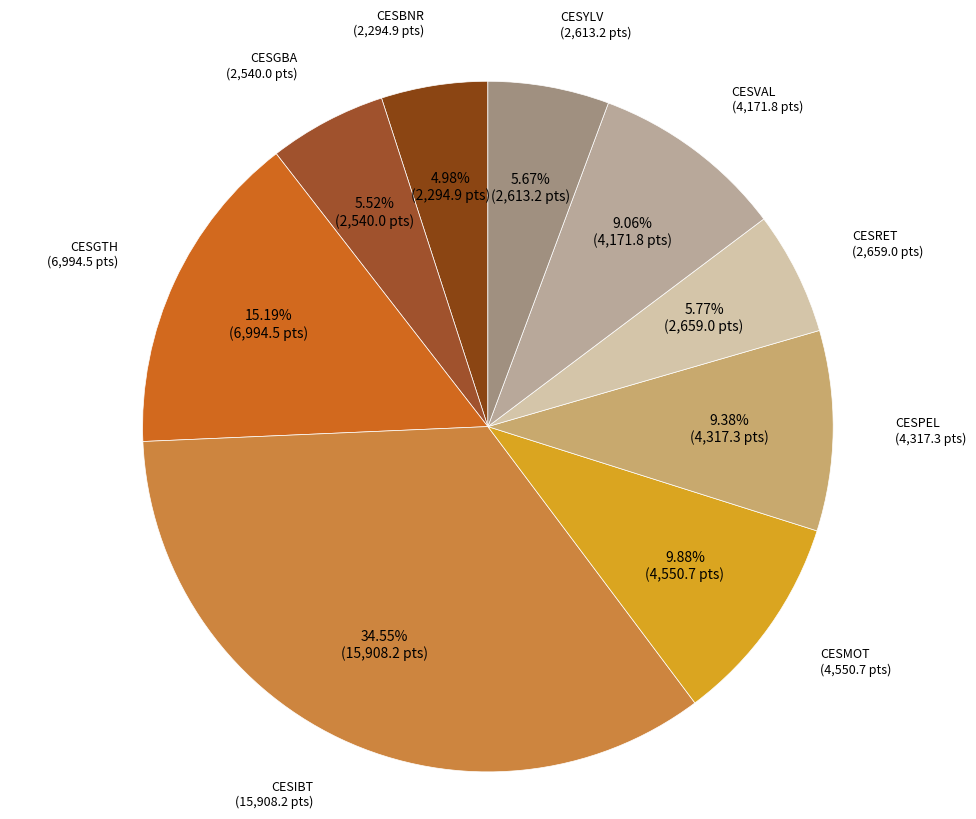

What is the ratio of the value at CESRET to the value at CESBNR?

1.2